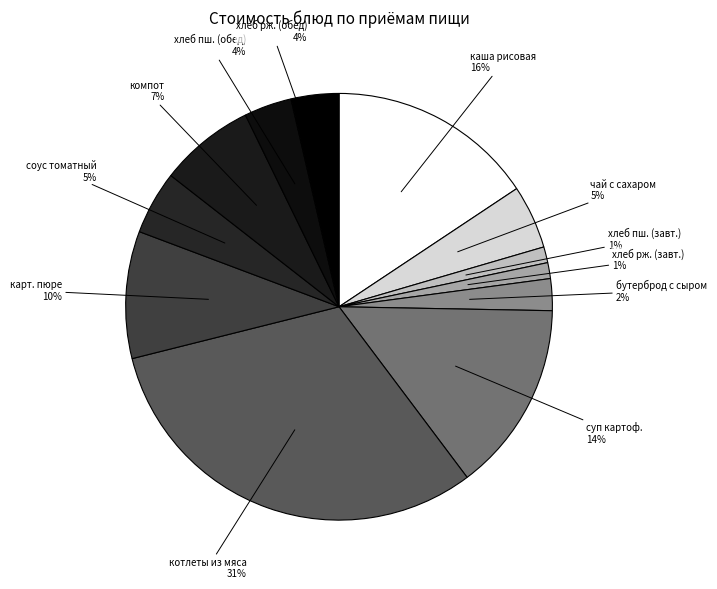

To the nearest percent, what percentage of the pie is карт. пюре?

10%